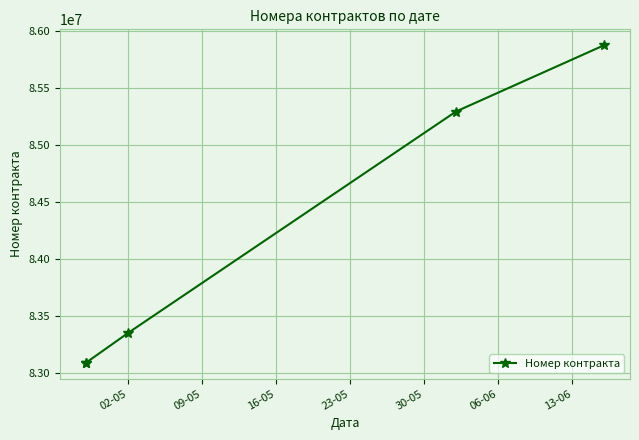

At which label is the value closest to 84481796?

23-05